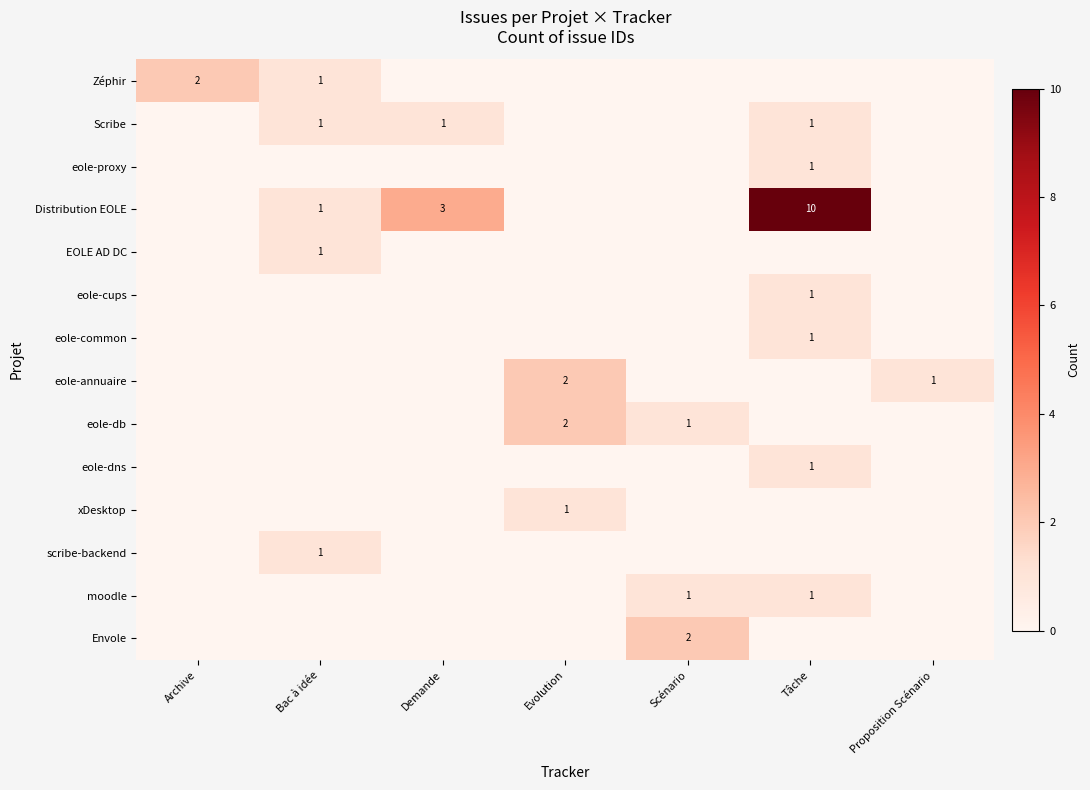

At which label is Distribution EOLE closest to 5?

Demande